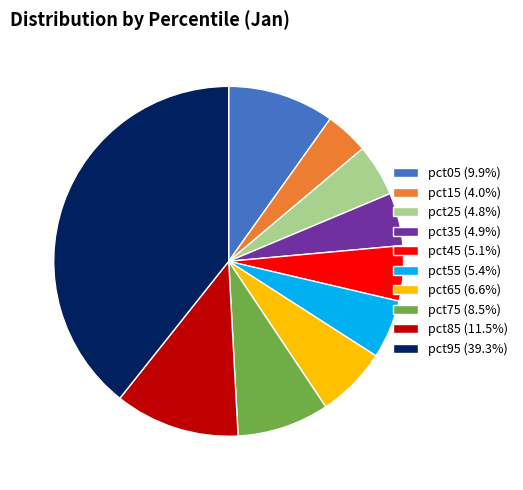

Do pct35 and pct15 together represent more than half of the pie?

No